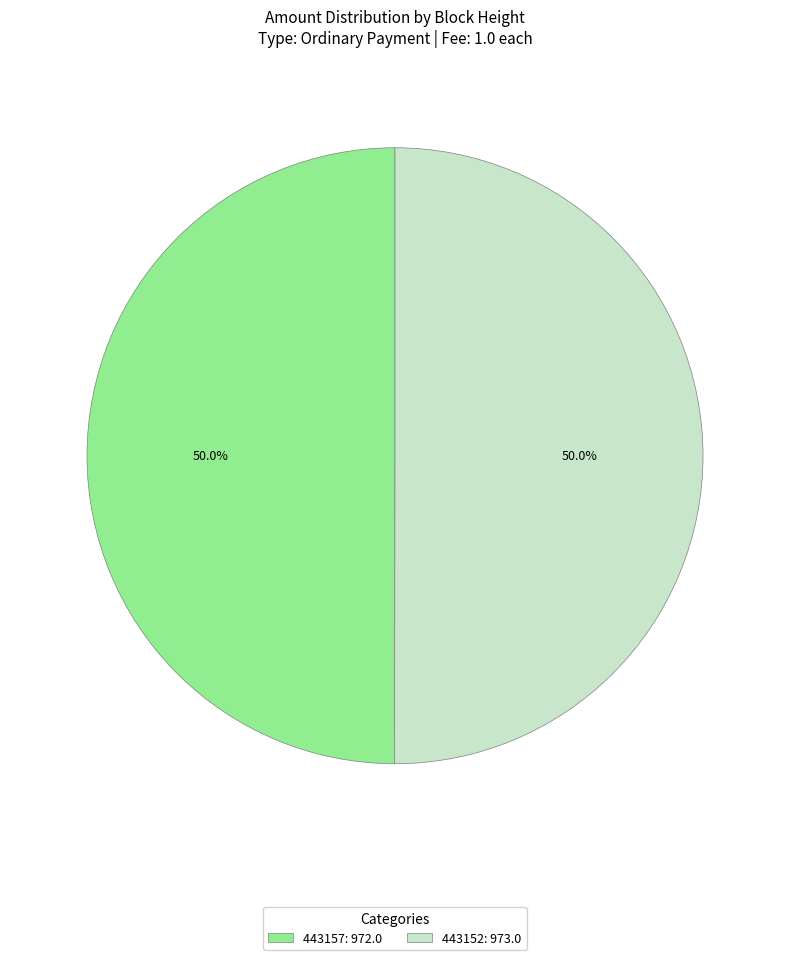

What percentage do 443157: 972.0 and 443152: 973.0 together represent?

100.0%